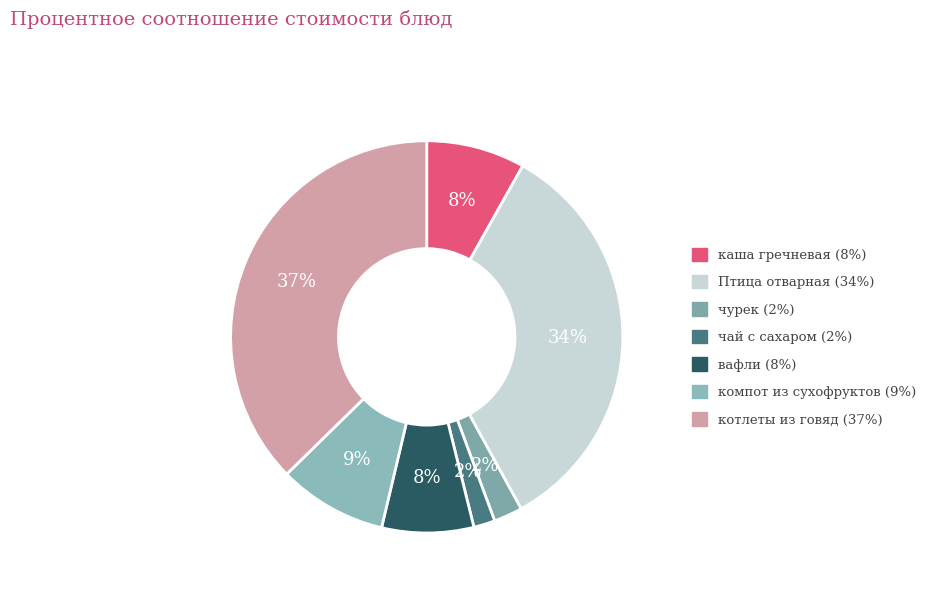

To the nearest percent, what percentage of the pie is чурек?

2%